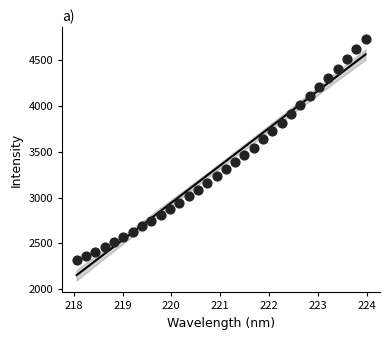

What is the range of X values (max minus min)?

5.9